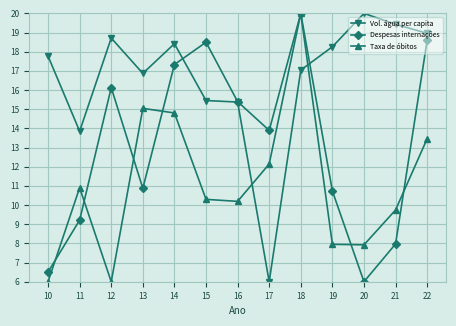

Does the chart display data point markers on the line(s)?

Yes